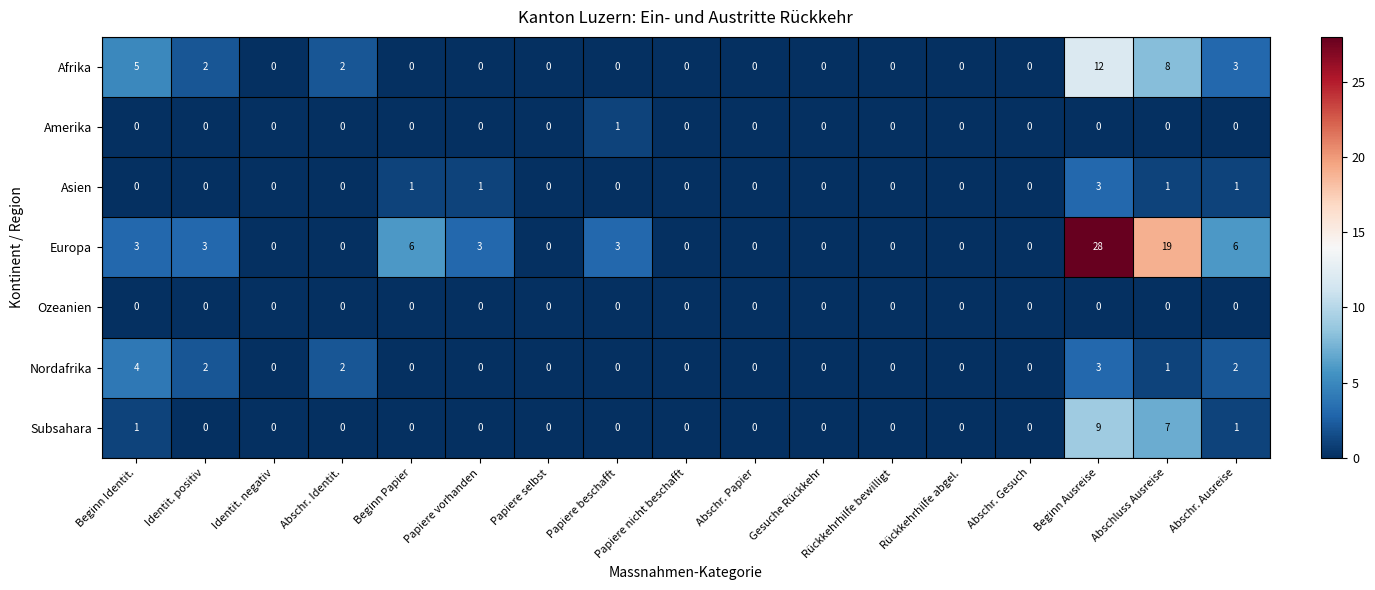

How many series are shown in this chart?

7